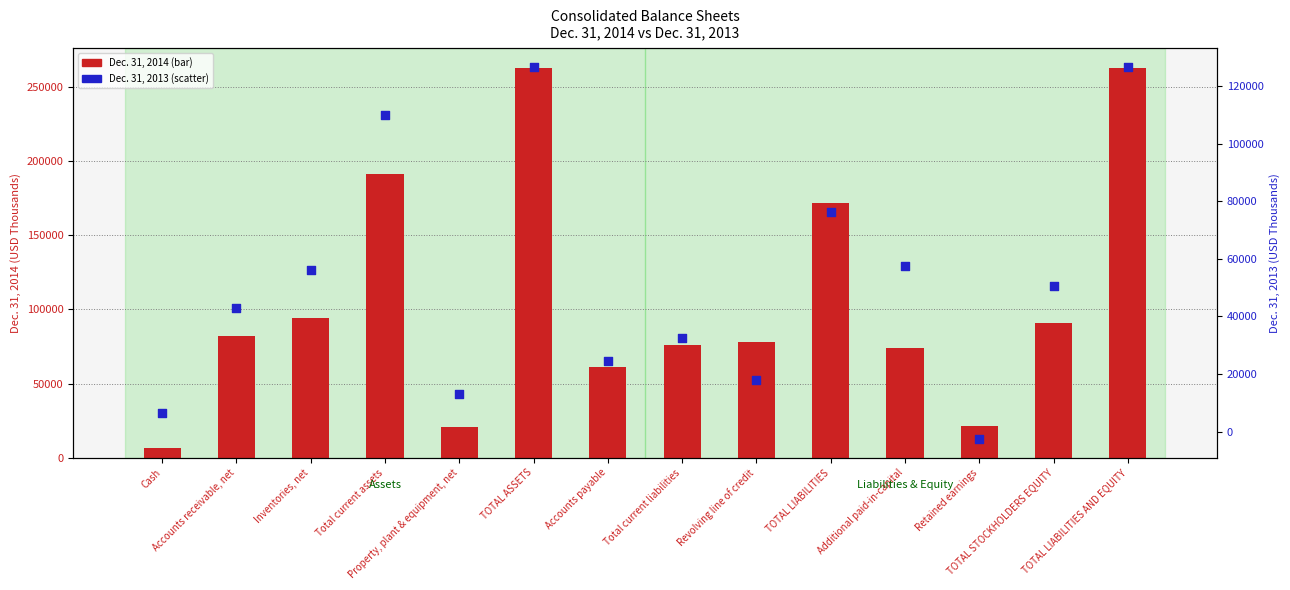

Is the value of Dec. 31, 2013 at TOTAL LIABILITIES greater than the value of Dec. 31, 2014 at Retained earnings?

Yes